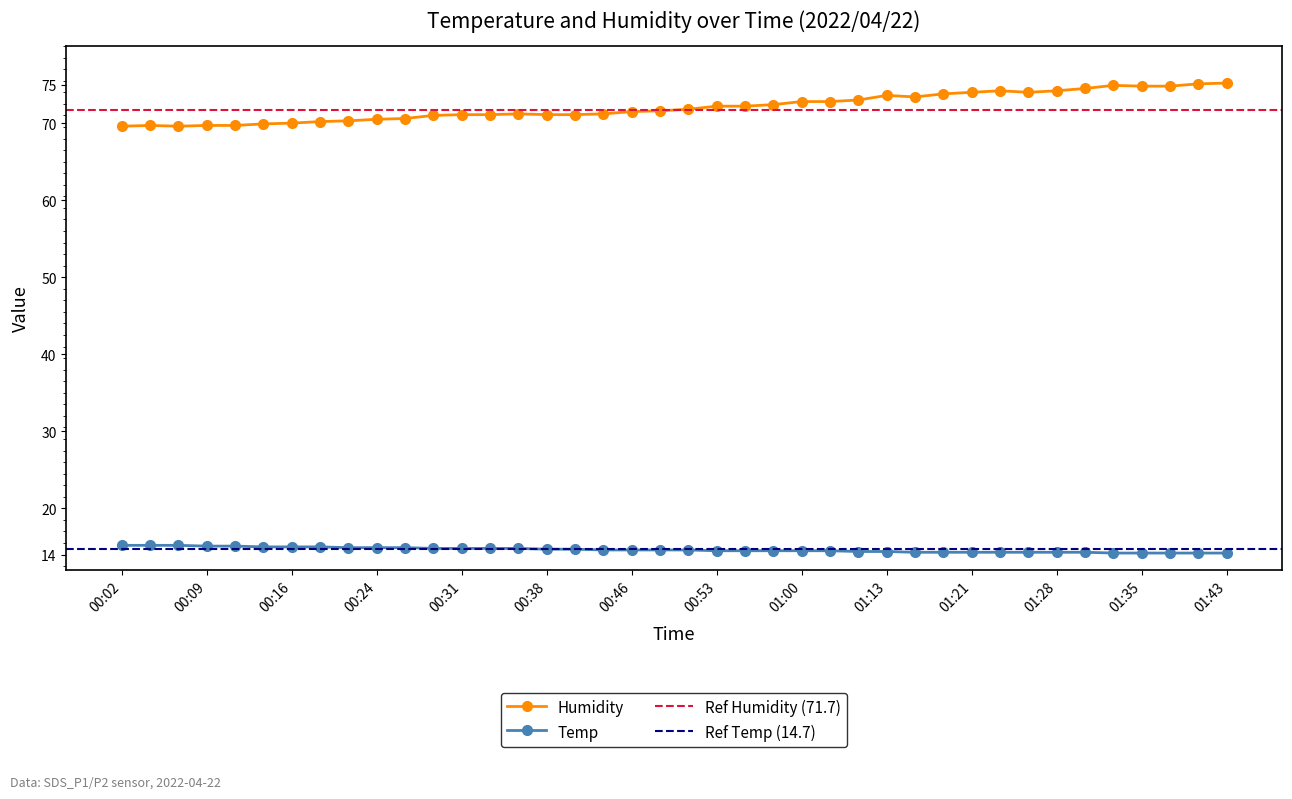

Which category has the highest value in the Humidity series?

01:43